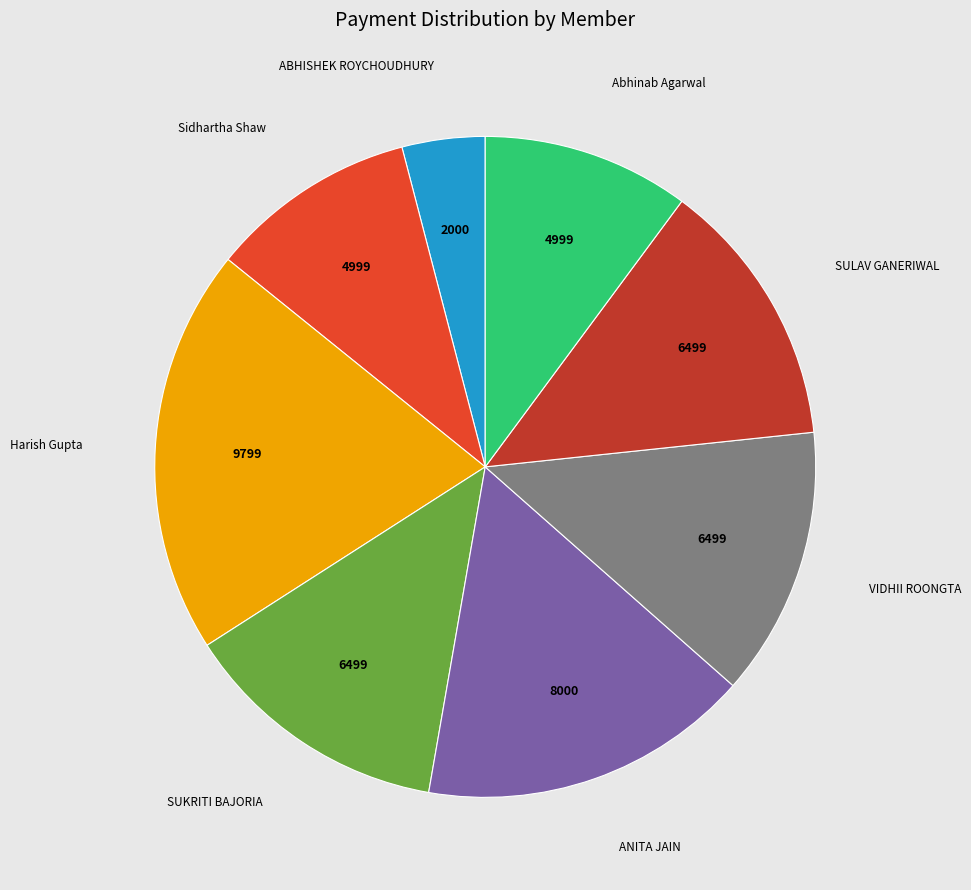

Is there any slice that represents more than half of the pie?

No